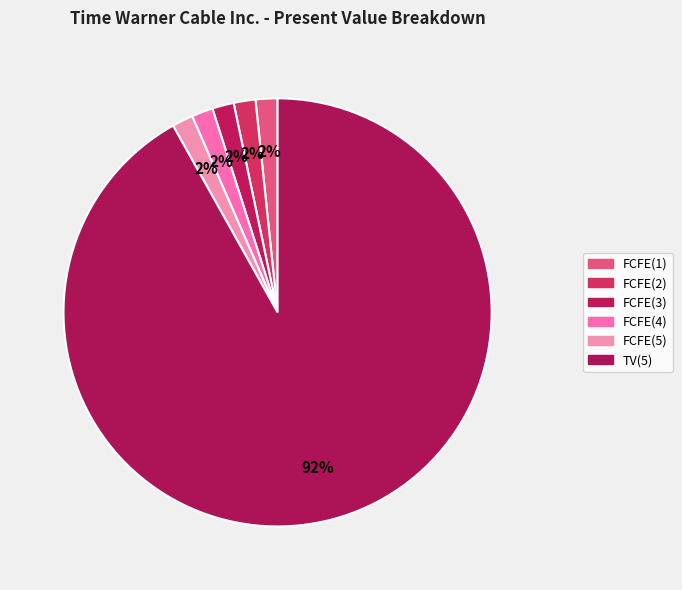

How many slices are in this pie chart?

6